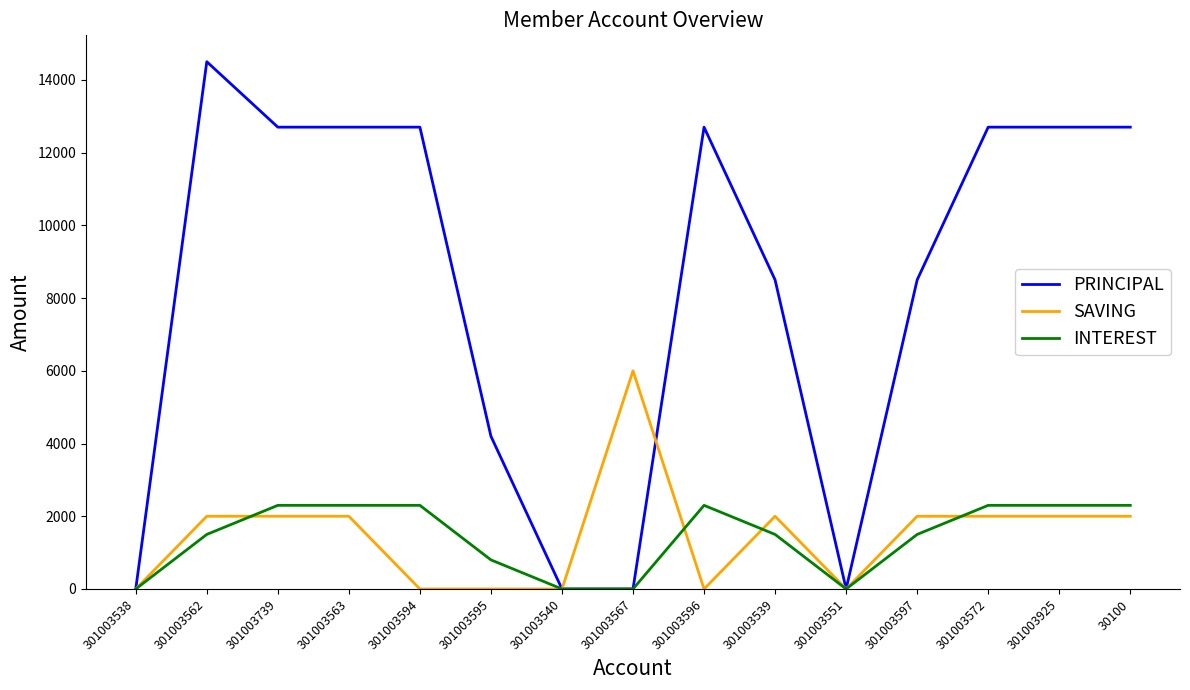

What is the sum of all INTEREST values?

21400